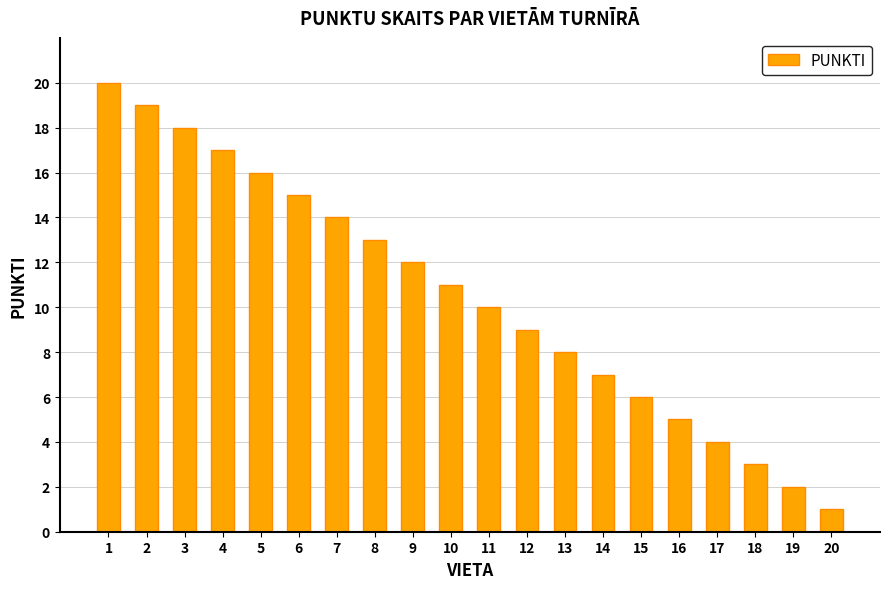

Which label corresponds to the largest value in the chart?

1